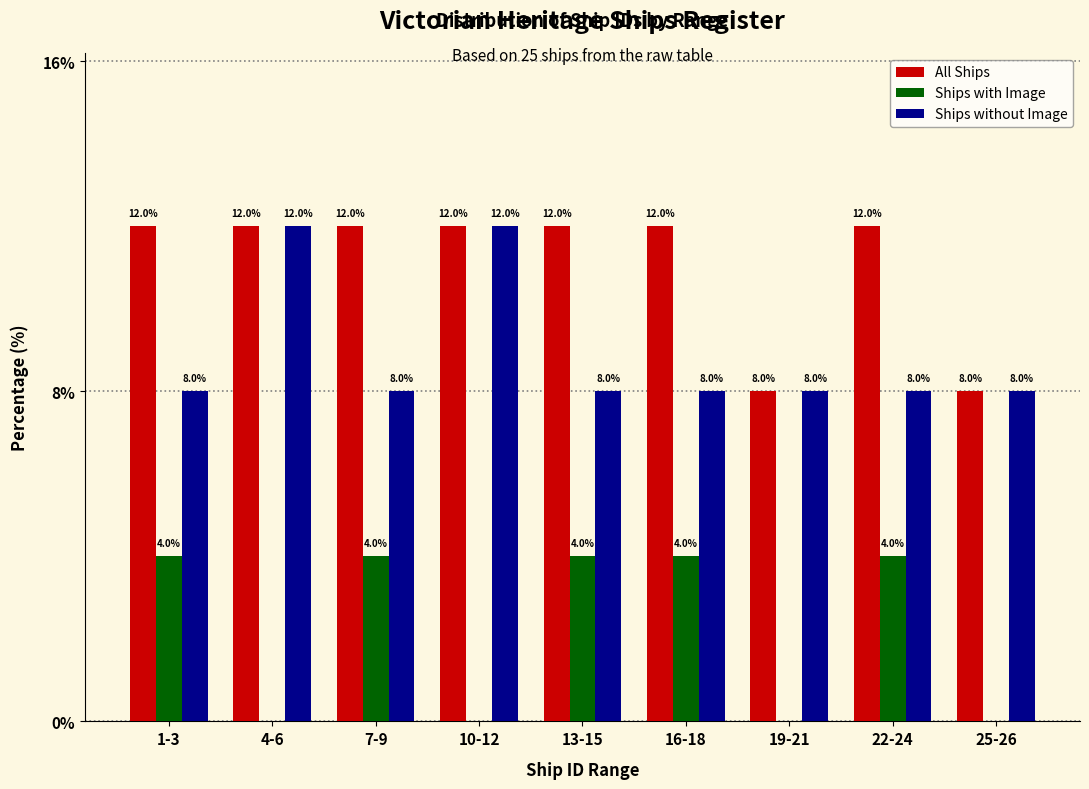

Reading left to right, transcribe all the data shown in this chart.

All Ships: 1-3=12	4-6=12	7-9=12	10-12=12	13-15=12	16-18=12	19-21=8	22-24=12	25-26=8
Ships with Image: 1-3=4	4-6=0	7-9=4	10-12=0	13-15=4	16-18=4	19-21=0	22-24=4	25-26=0
Ships without Image: 1-3=8	4-6=12	7-9=8	10-12=12	13-15=8	16-18=8	19-21=8	22-24=8	25-26=8